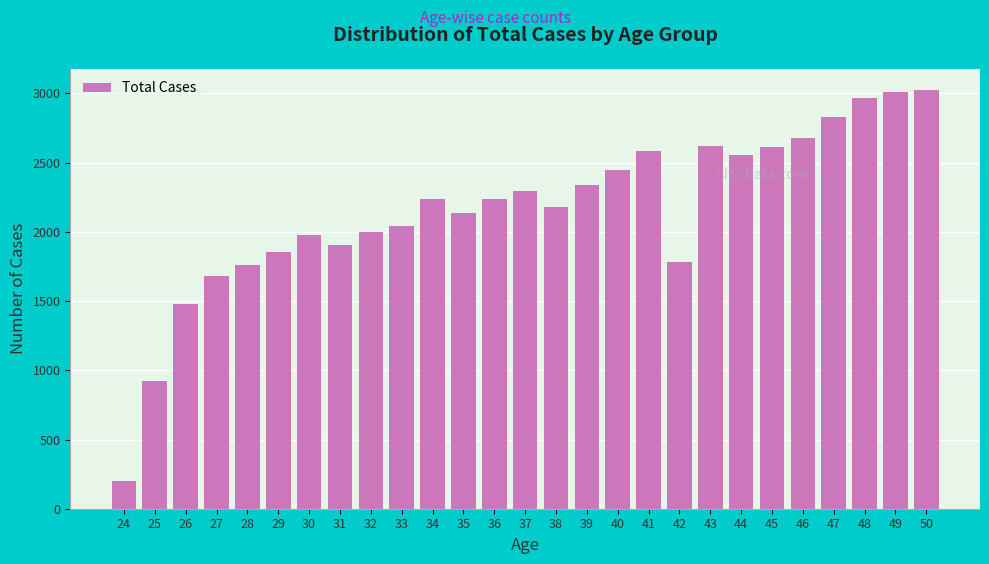

What is the maximum value shown in the chart?

3027